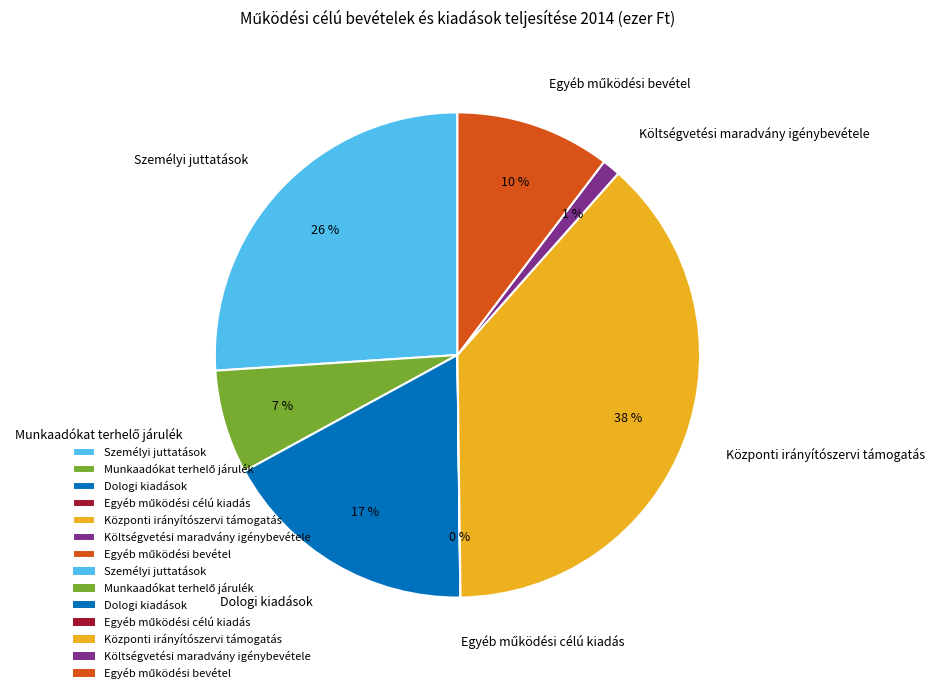

Is Dologi kiadások the majority of the pie?

No